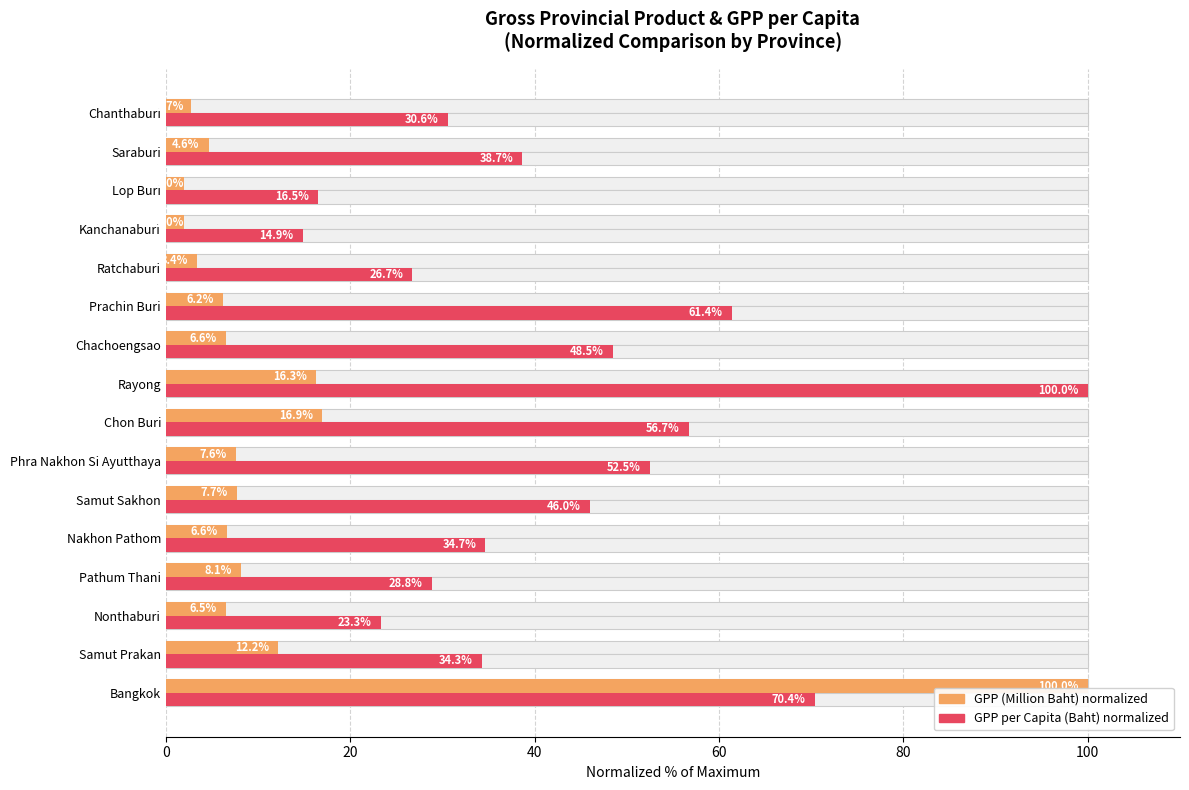

Is it true that GPP (Million Baht) — normalized % equals 4.7 at Chanthaburi?

False